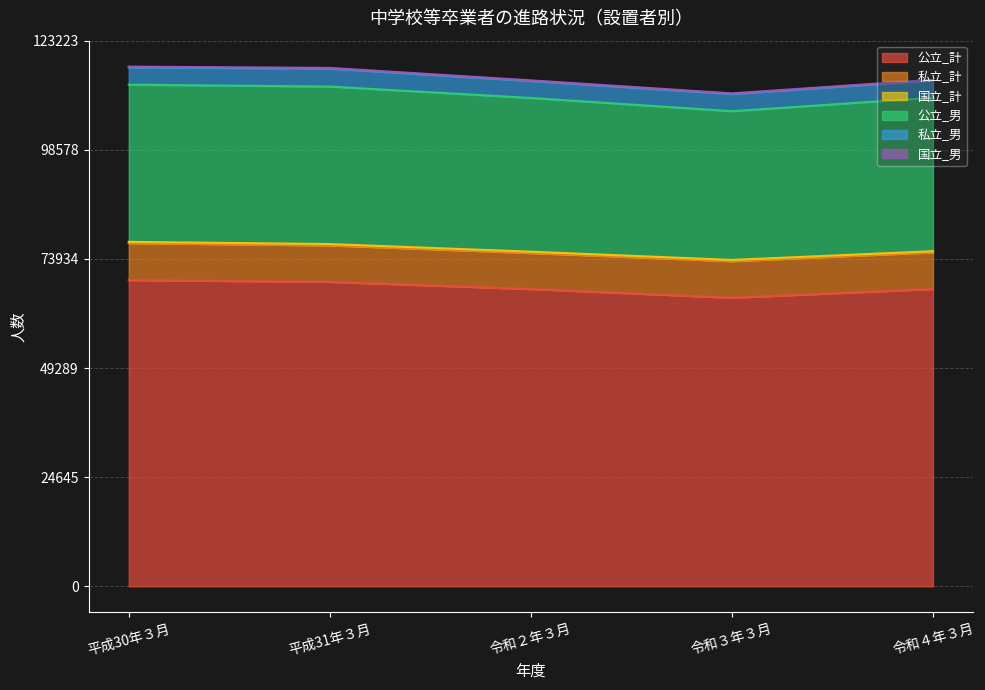

True or false: 公立_男 and 国立_計 intersect in this chart.

False